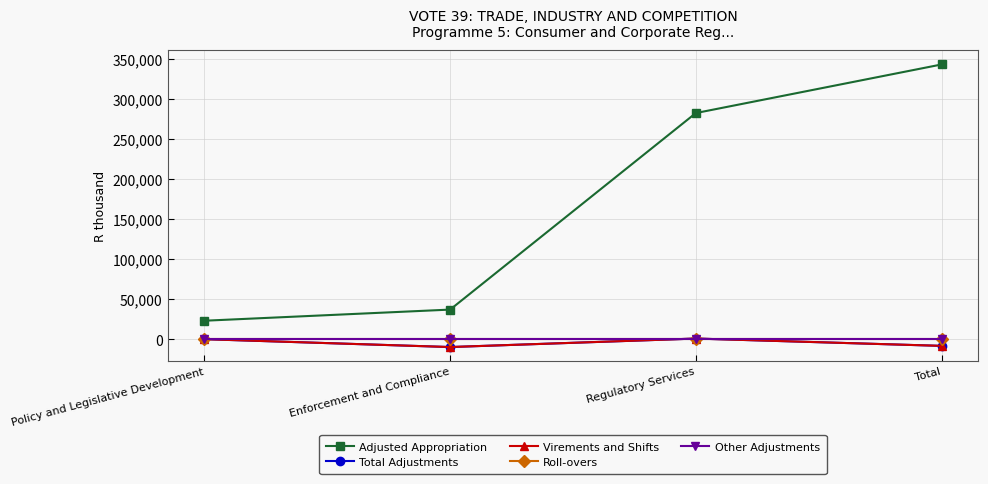

Reading left to right, extract all data points from this chart.

Adjusted Appropriation: Policy and Legislative Development=23345	Enforcement and Compliance=37232	Regulatory Services=282301	Total=342878
Total Adjustments: Policy and Legislative Development=344	Enforcement and Compliance=-9471	Regulatory Services=1126	Total=-8001
Virements and Shifts: Policy and Legislative Development=344	Enforcement and Compliance=-9471	Regulatory Services=1126	Total=-8001
Roll-overs: Policy and Legislative Development=0	Enforcement and Compliance=0	Regulatory Services=0	Total=0
Other Adjustments: Policy and Legislative Development=0	Enforcement and Compliance=0	Regulatory Services=0	Total=0